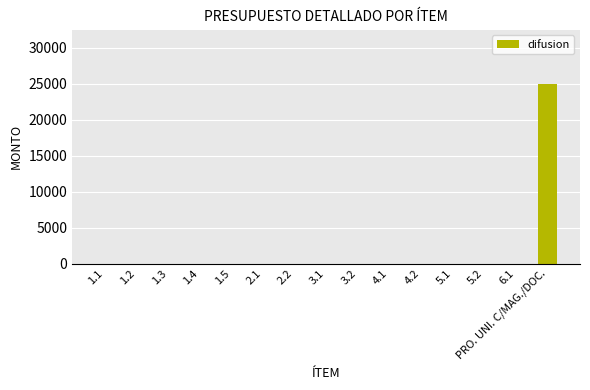

Between PRO. UNI. C/MAG./DOC. and 3.2, which is larger?

PRO. UNI. C/MAG./DOC.